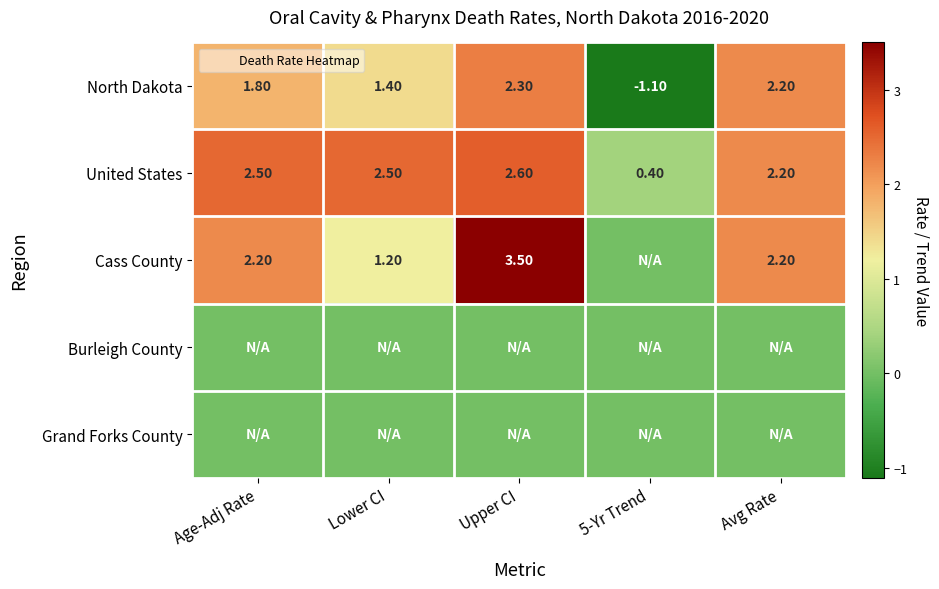

Which series changed the most between Age-Adj Rate and Avg Rate?

North Dakota